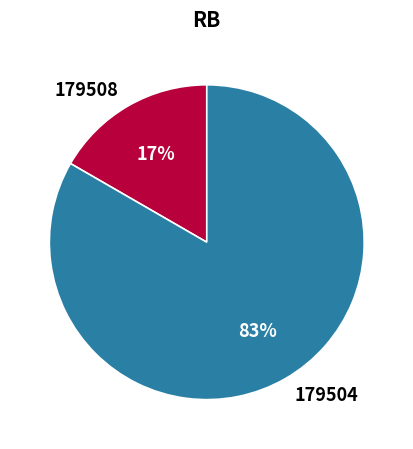

To the nearest percent, what is the combined percentage of 179504 and 179508?

100%